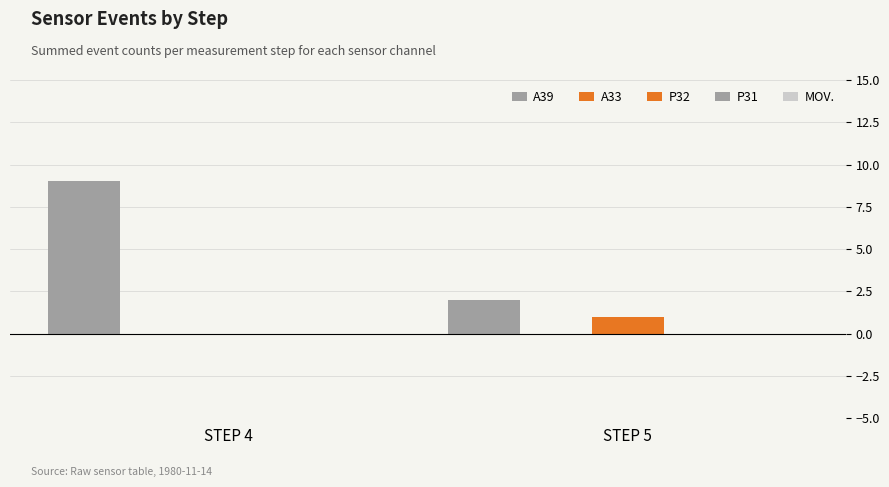

Are the bars grouped side by side (vs. stacked)?

Yes